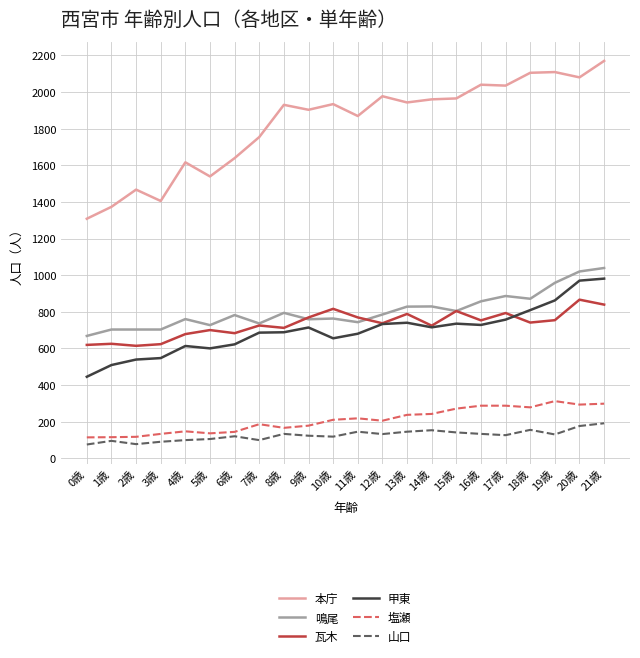

Which series has the largest range (max minus min)?

本庁